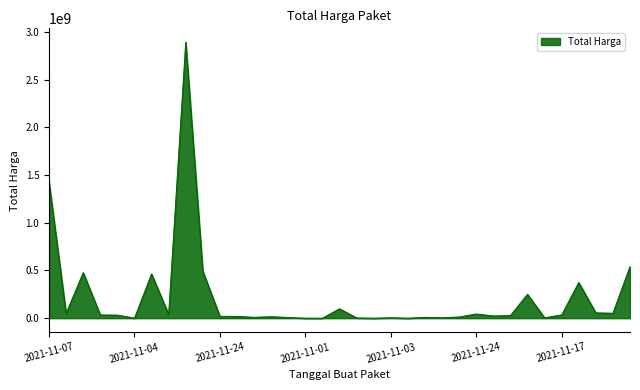

What is the maximum value shown in the chart?

2892122000